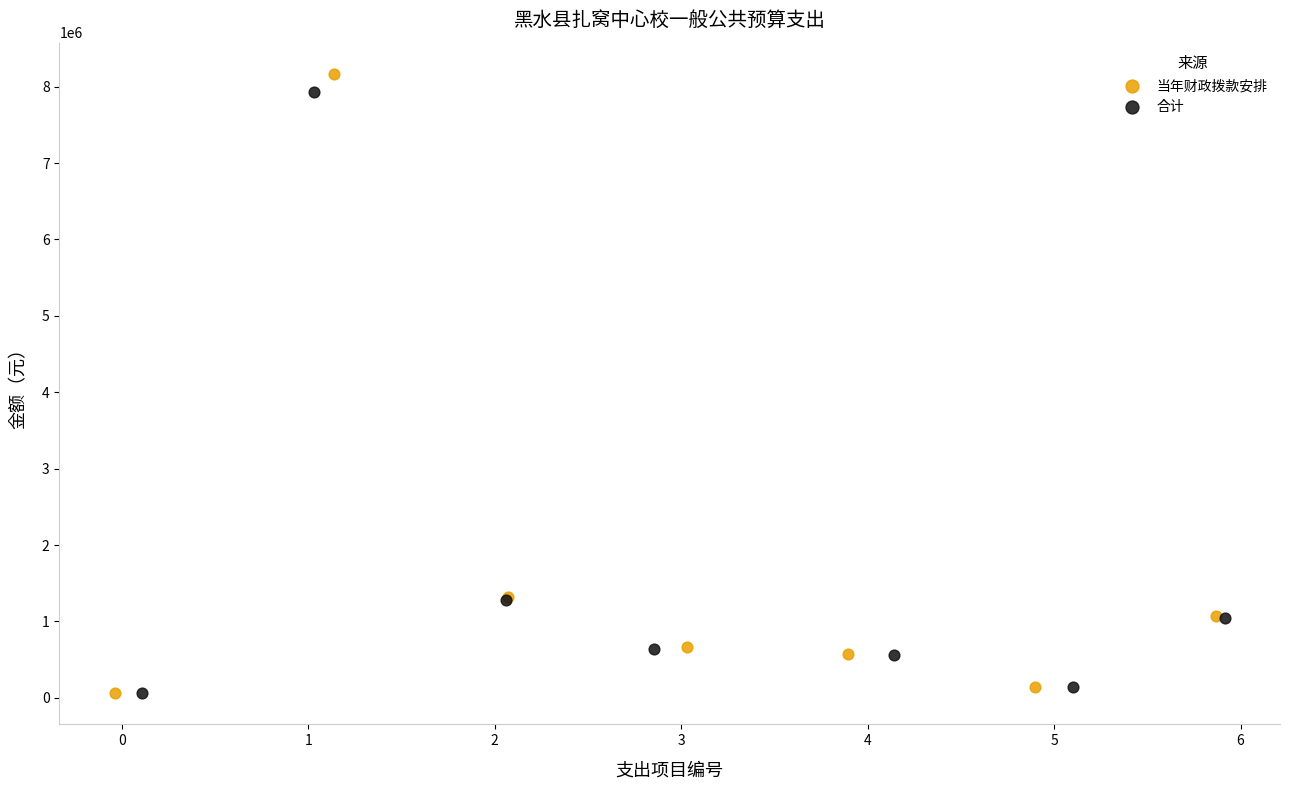

Which series has the widest spread of Y values?

当年财政拨款安排